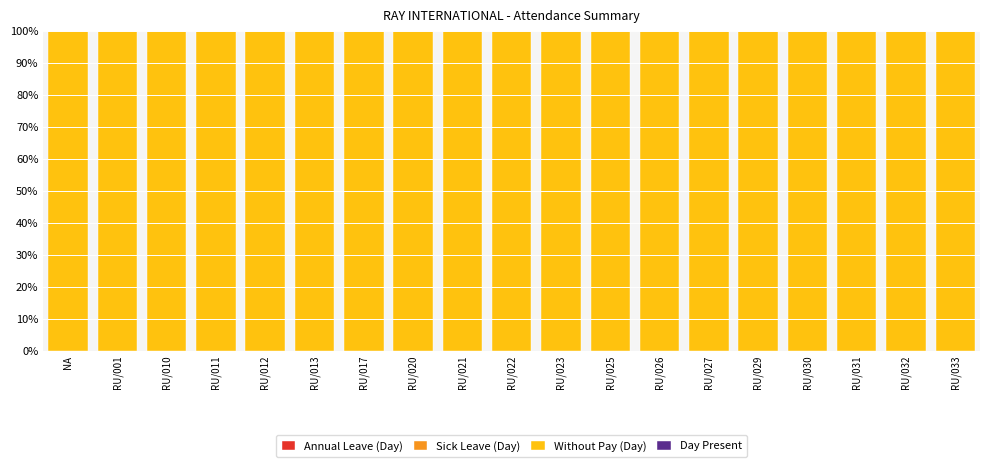

Reading left to right, what are all the values shown in this chart?

Annual Leave (Day): NA=0	RU/001=0	RU/010=0	RU/011=0	RU/012=0	RU/013=0	RU/017=0	RU/020=0	RU/021=0	RU/022=0	RU/023=0	RU/025=0	RU/026=0	RU/027=0	RU/029=0	RU/030=0	RU/031=0	RU/032=0	RU/033=0
Sick Leave (Day): NA=0	RU/001=0	RU/010=0	RU/011=0	RU/012=0	RU/013=0	RU/017=0	RU/020=0	RU/021=0	RU/022=0	RU/023=0	RU/025=0	RU/026=0	RU/027=0	RU/029=0	RU/030=0	RU/031=0	RU/032=0	RU/033=0
Without Pay (Day): NA=100	RU/001=100	RU/010=100	RU/011=100	RU/012=100	RU/013=100	RU/017=100	RU/020=100	RU/021=100	RU/022=100	RU/023=100	RU/025=100	RU/026=100	RU/027=100	RU/029=100	RU/030=100	RU/031=100	RU/032=100	RU/033=100
Day Present: NA=0	RU/001=0	RU/010=0	RU/011=0	RU/012=0	RU/013=0	RU/017=0	RU/020=0	RU/021=0	RU/022=0	RU/023=0	RU/025=0	RU/026=0	RU/027=0	RU/029=0	RU/030=0	RU/031=0	RU/032=0	RU/033=0